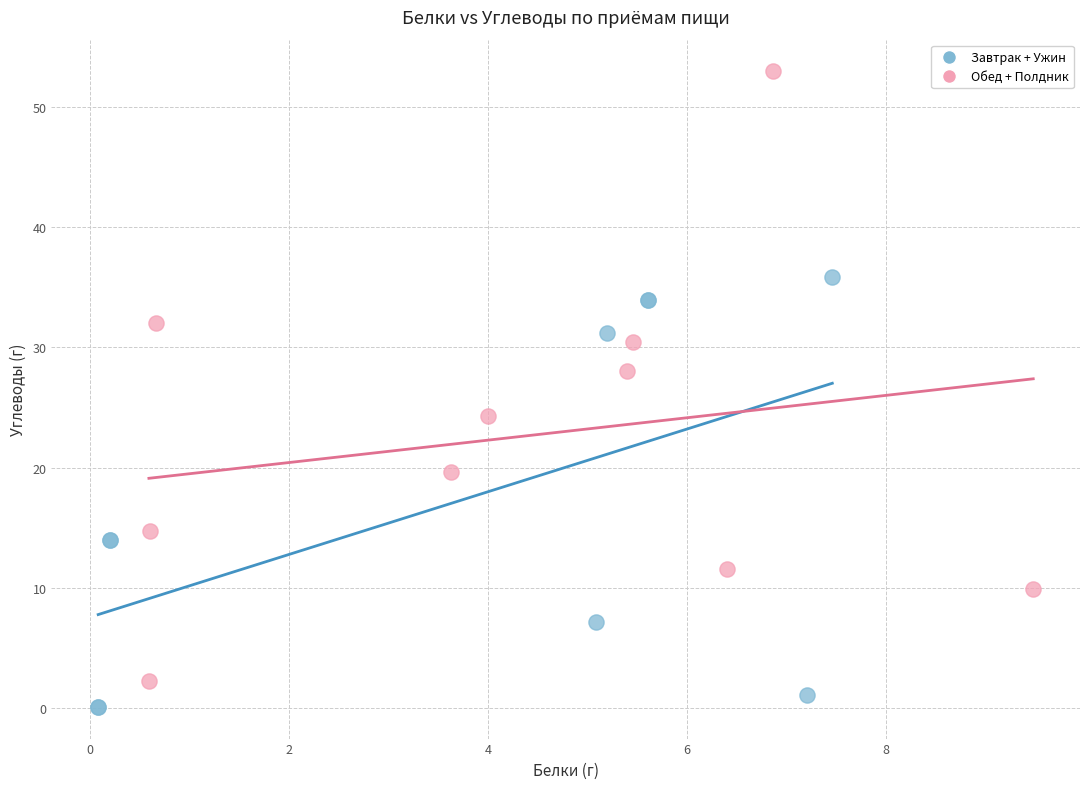

Which series reaches the maximum Y coordinate?

Обед + Полдник